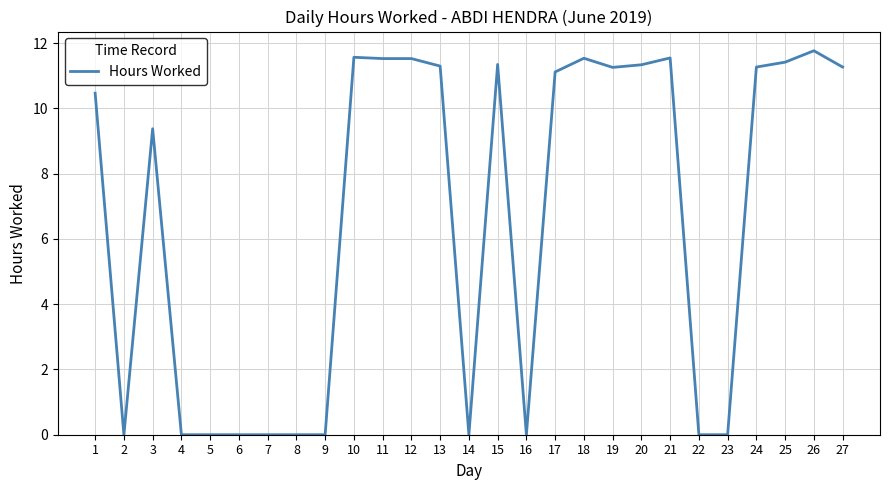

The value at 25 is 19.7. True or false?

False